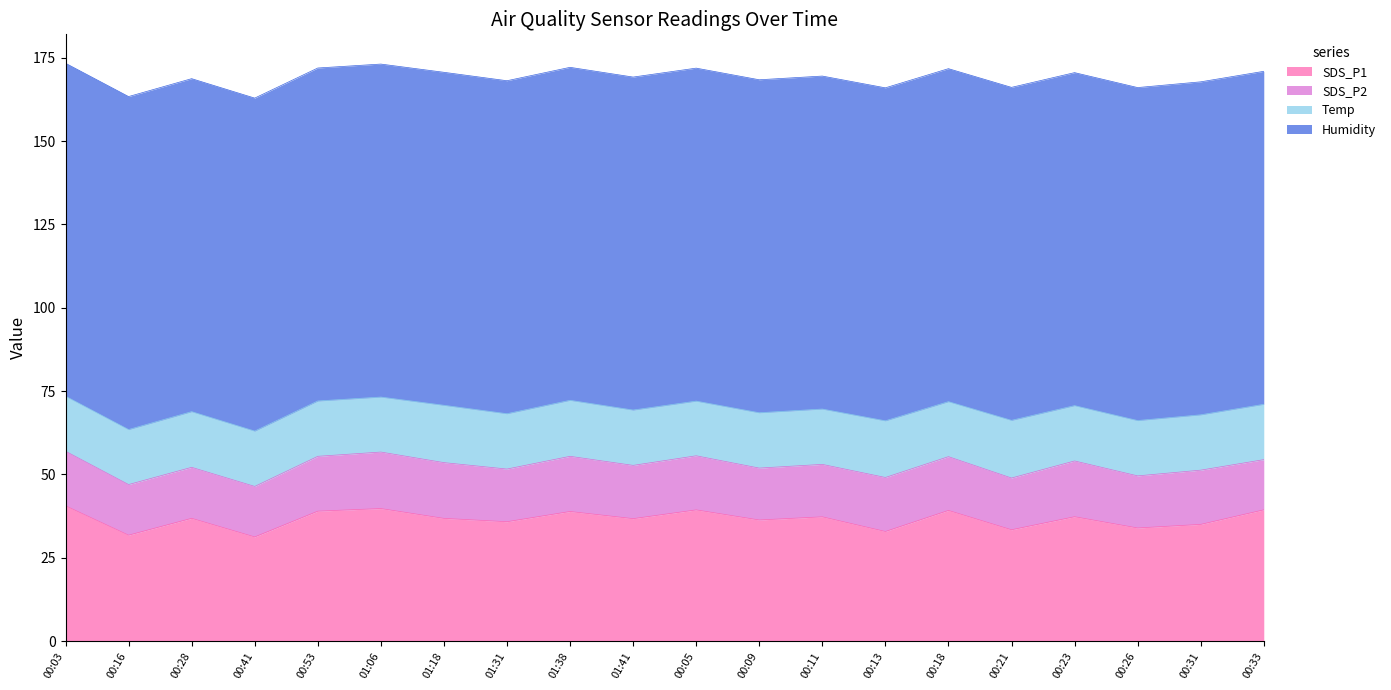

Is the value of Temp at 00:28 greater than the value of SDS_P2 at 01:31?

Yes